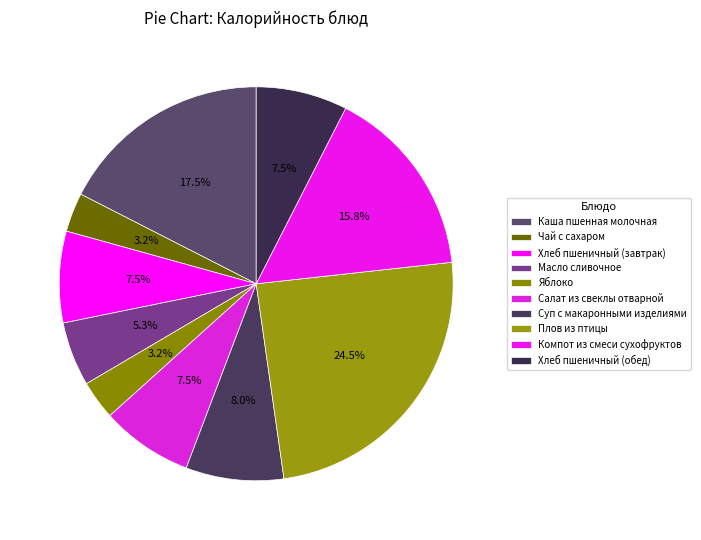

Is it true that Салат из свеклы отварной is 1% of the pie?

False